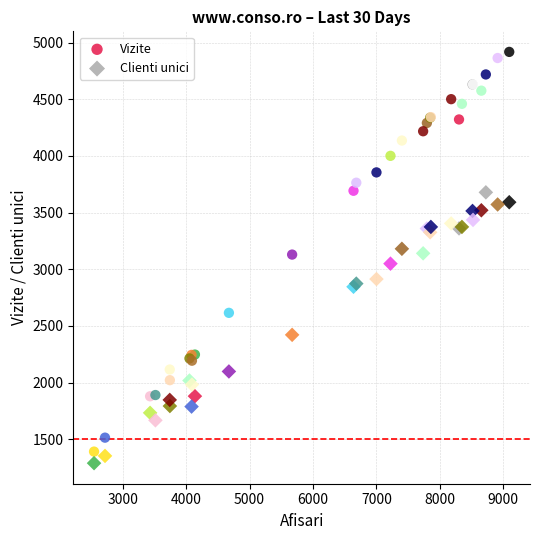

In the Clienti unici series, what Y value is closest to 2484?

2422